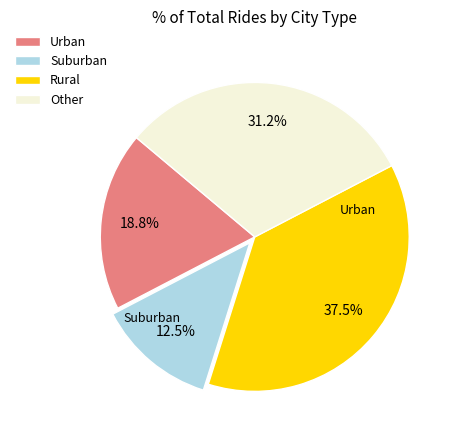

Does Other account for over 50% of the chart?

No